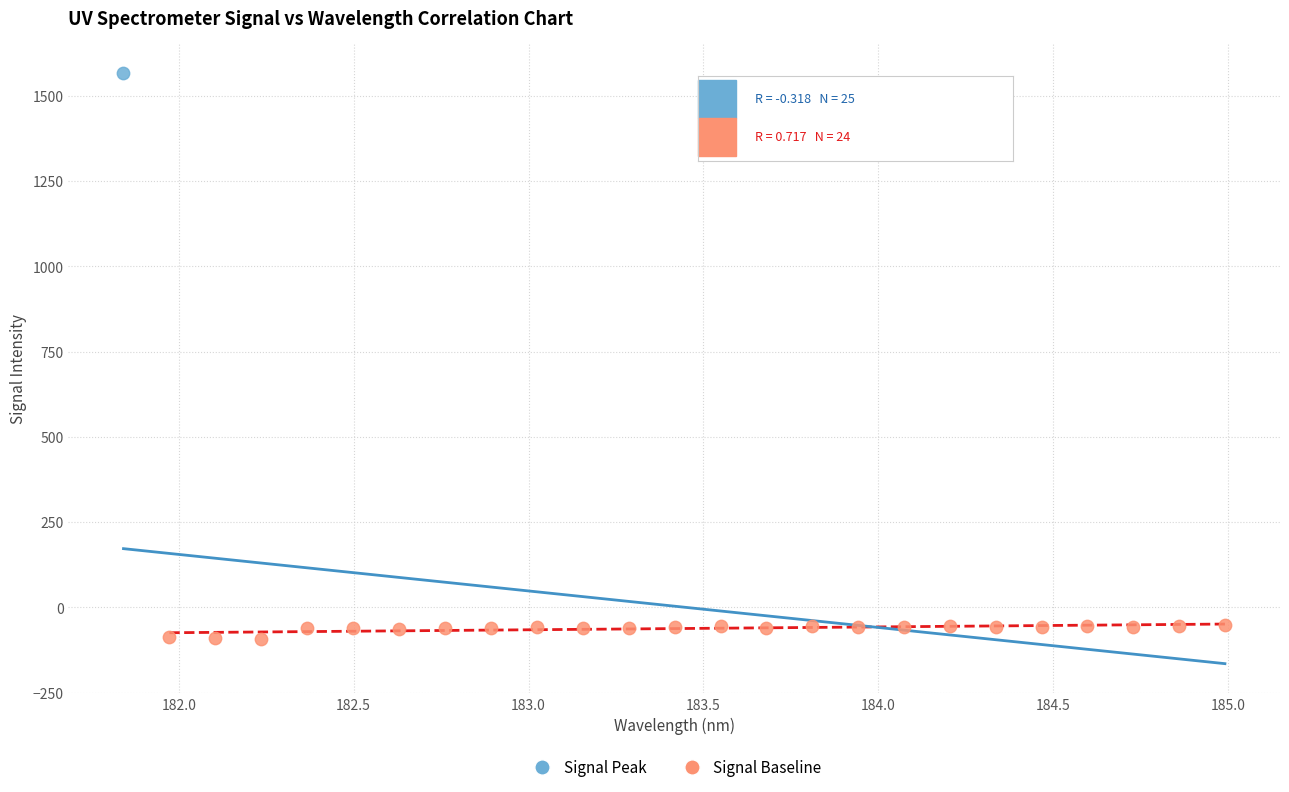

What are all the series names shown in the legend?

Signal Peak, Signal Baseline